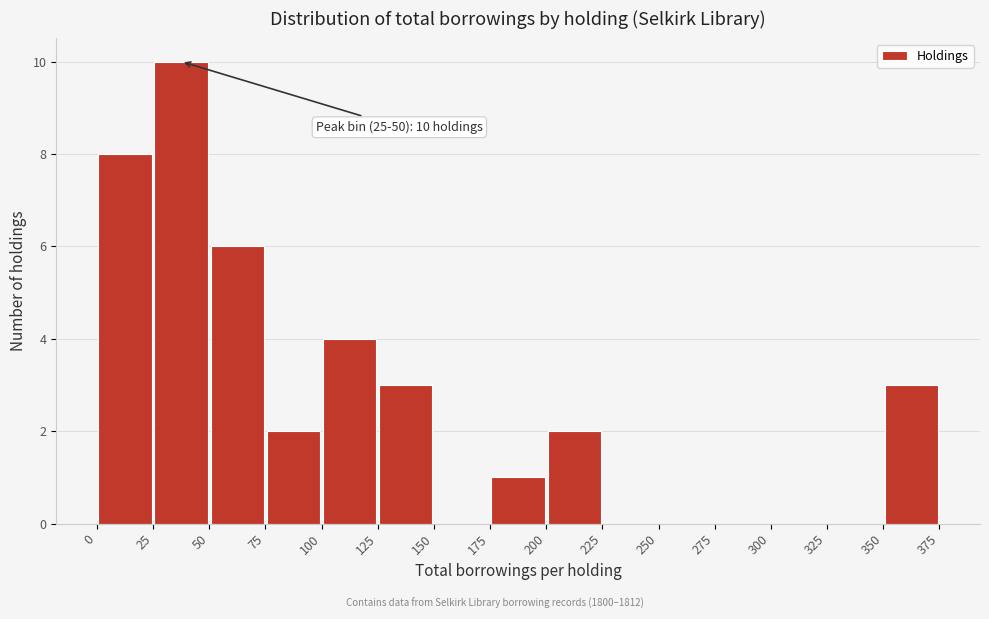

Over which range of the x-axis is the bar tallest?

25 to 50